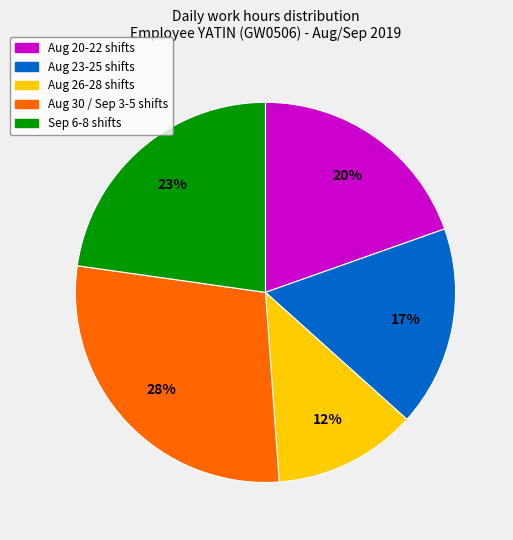

To the nearest percent, what is the average slice percentage?

20%